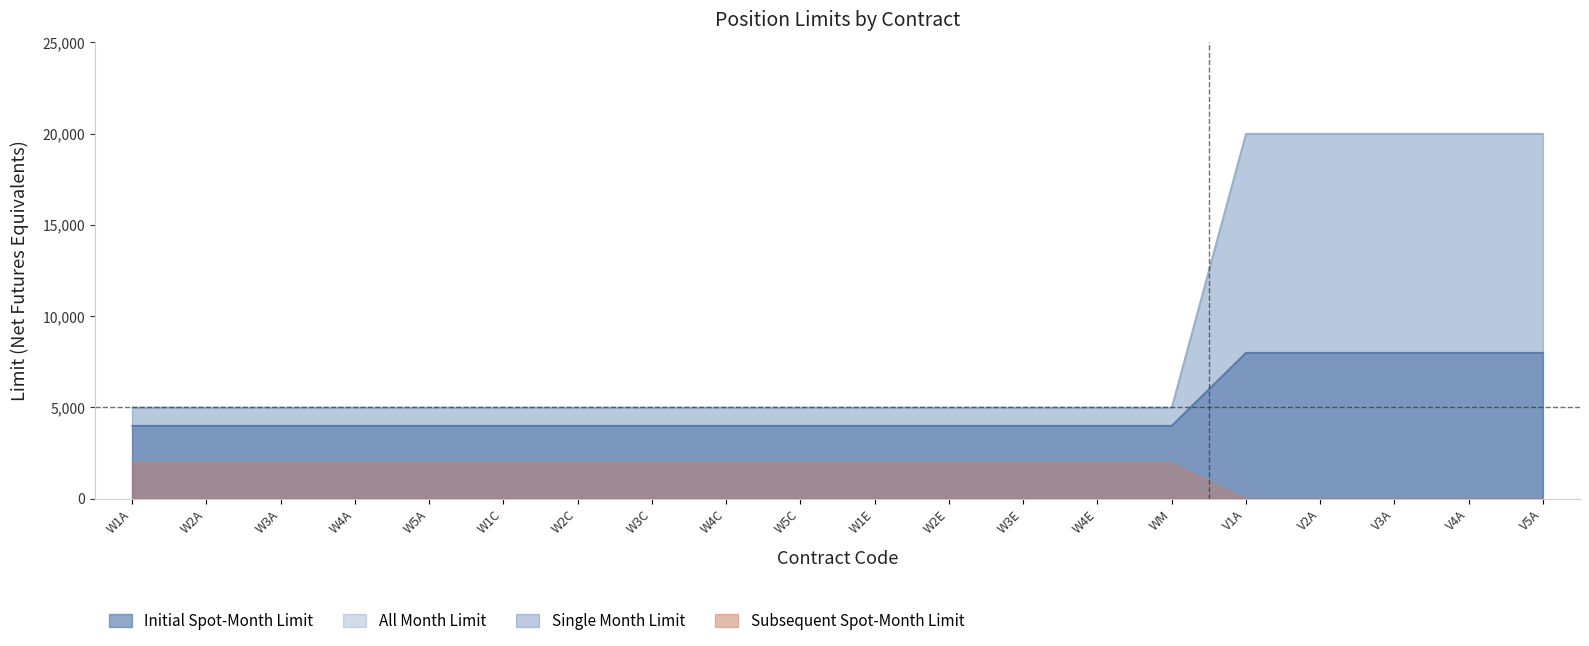

What is the total value across all series at W2C?

9000